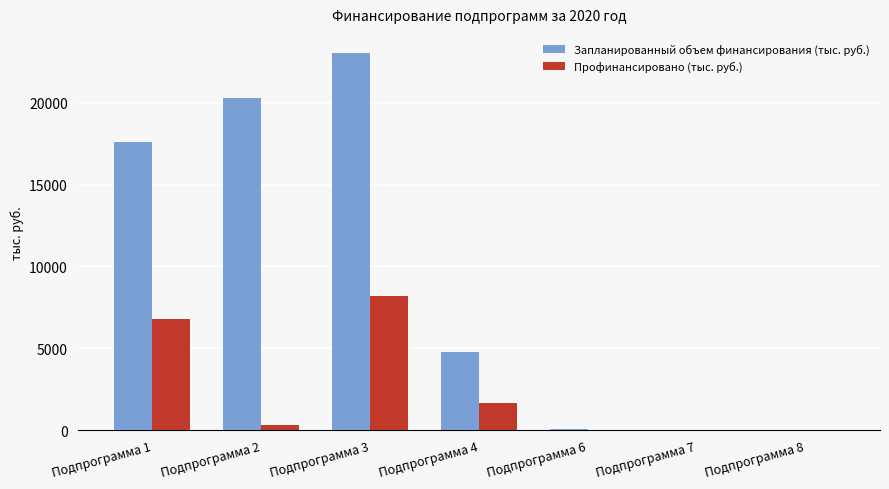

Which category has the highest value in the Запланированный объем финансирования (тыс. руб.) series?

Подпрограмма 3